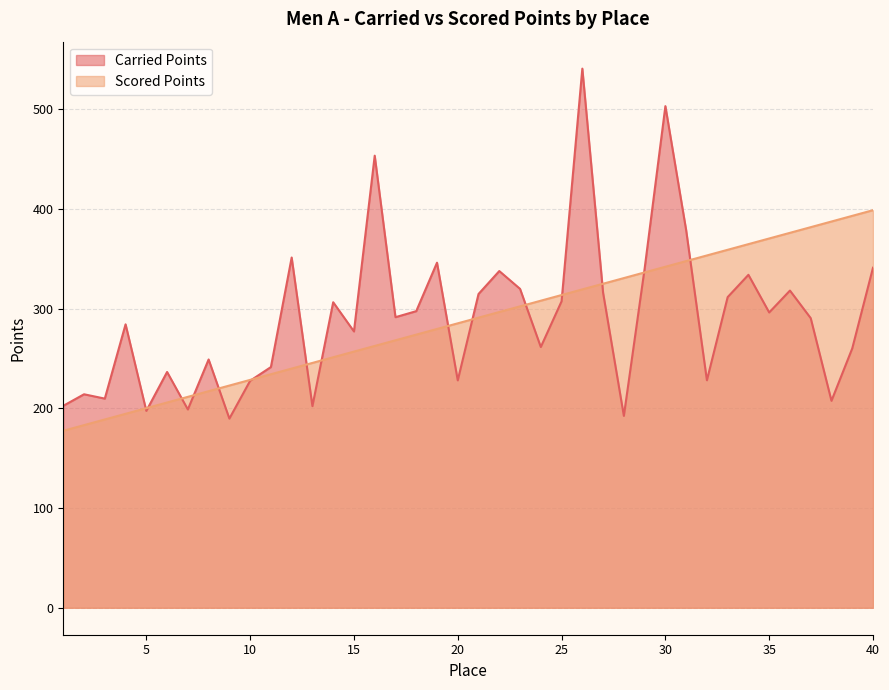

What is the value of the Scored Points point at the 24th from the left?

307.9